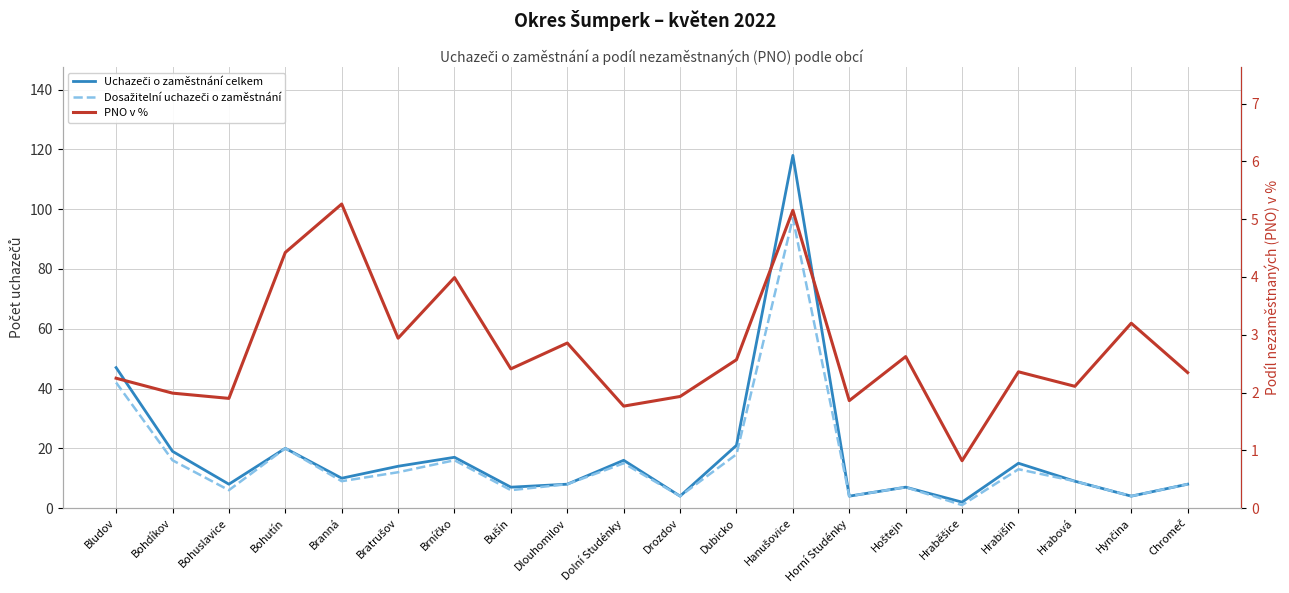

How many lines are shown in the chart?

3